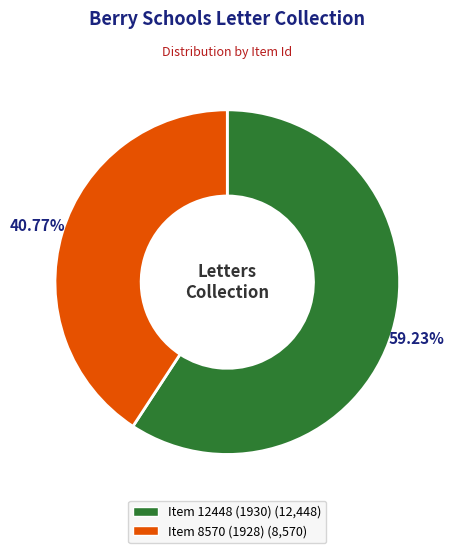

What is the ratio of the value at Item 8570 (1928) to the value at Item 12448 (1930)?

0.7